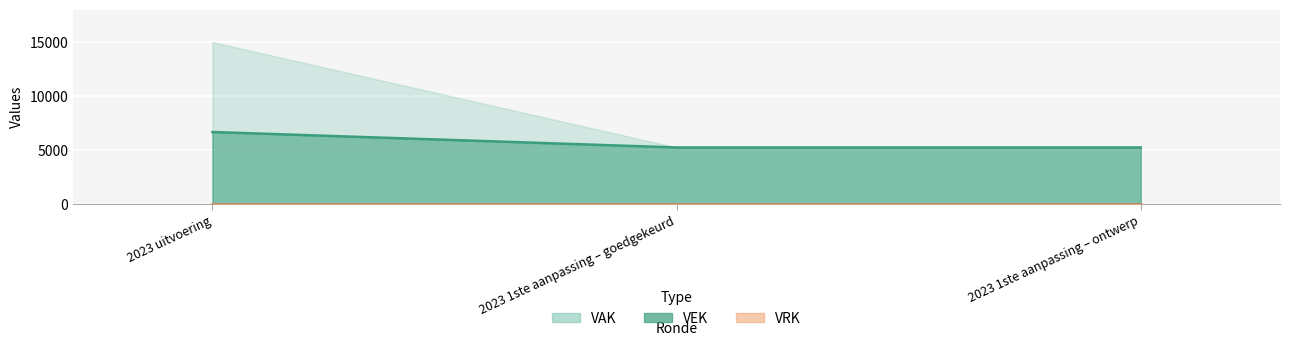

What value does the data have at 2023 1ste aanpassing – goedgekeurd, to the nearest 10?

5240